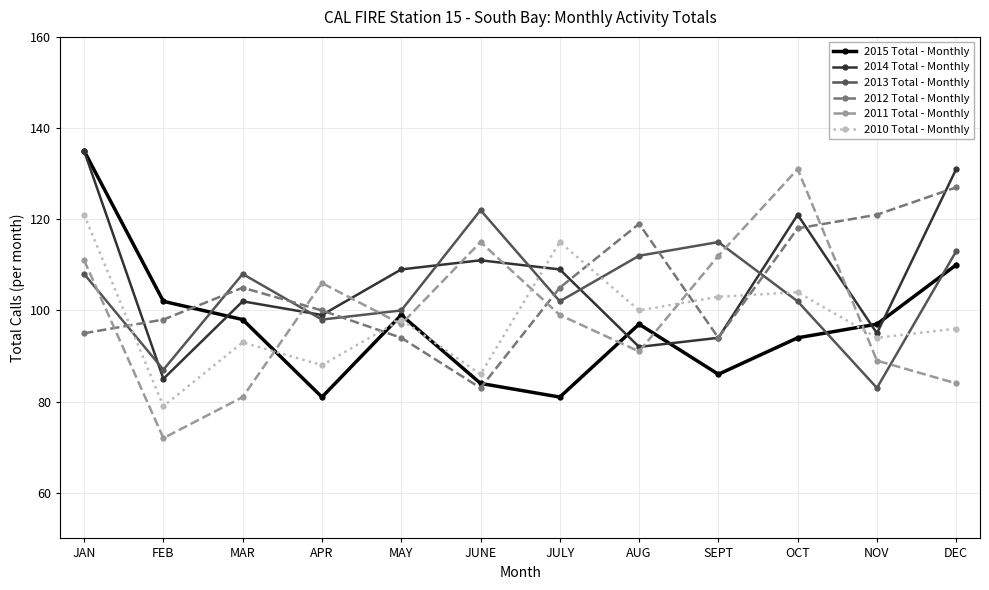

Reading left to right, extract all data points from this chart.

2015 Total - Monthly: JAN=135	FEB=102	MAR=98	APR=81	MAY=99	JUNE=84	JULY=81	AUG=97	SEPT=86	OCT=94	NOV=97	DEC=110
2014 Total - Monthly: JAN=135	FEB=85	MAR=102	APR=99	MAY=109	JUNE=111	JULY=109	AUG=92	SEPT=94	OCT=121	NOV=95	DEC=131
2013 Total - Monthly: JAN=108	FEB=87	MAR=108	APR=98	MAY=100	JUNE=122	JULY=102	AUG=112	SEPT=115	OCT=102	NOV=83	DEC=113
2012 Total - Monthly: JAN=95	FEB=98	MAR=105	APR=100	MAY=94	JUNE=83	JULY=105	AUG=119	SEPT=94	OCT=118	NOV=121	DEC=127
2011 Total - Monthly: JAN=111	FEB=72	MAR=81	APR=106	MAY=97	JUNE=115	JULY=99	AUG=91	SEPT=112	OCT=131	NOV=89	DEC=84
2010 Total - Monthly: JAN=121	FEB=79	MAR=93	APR=88	MAY=98	JUNE=86	JULY=115	AUG=100	SEPT=103	OCT=104	NOV=94	DEC=96